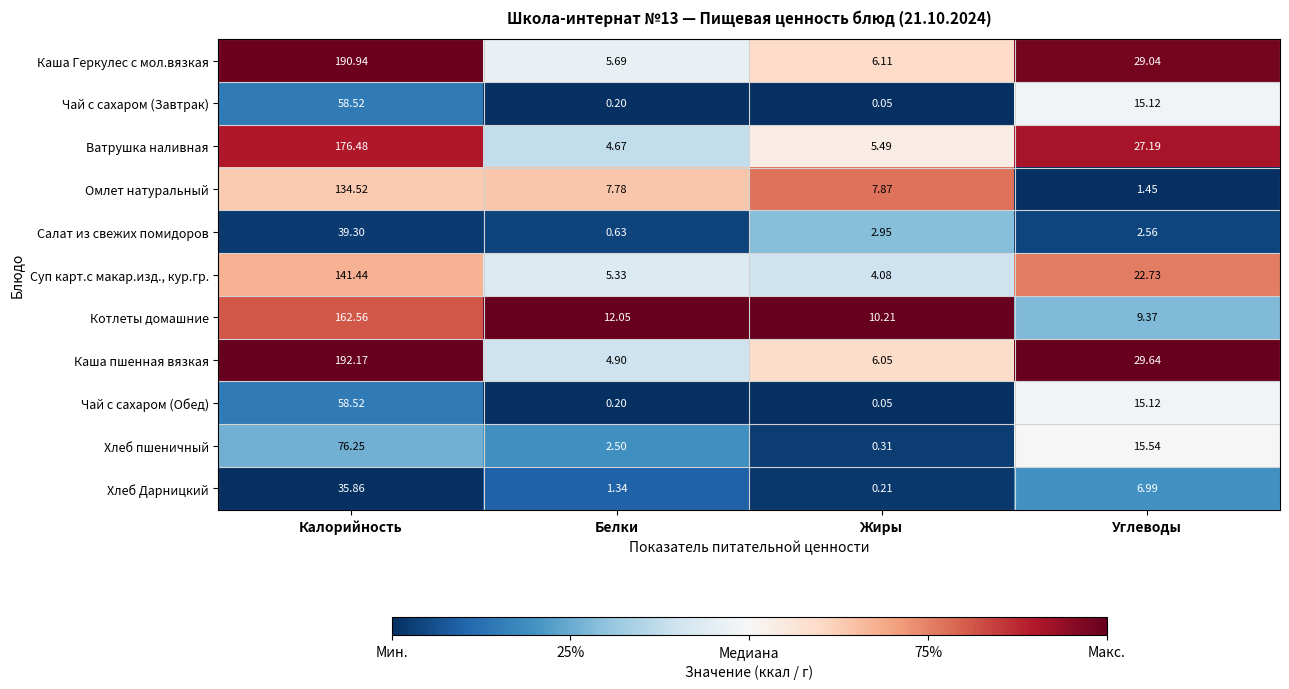

Which label corresponds to the largest value in the chart?

Калорийность